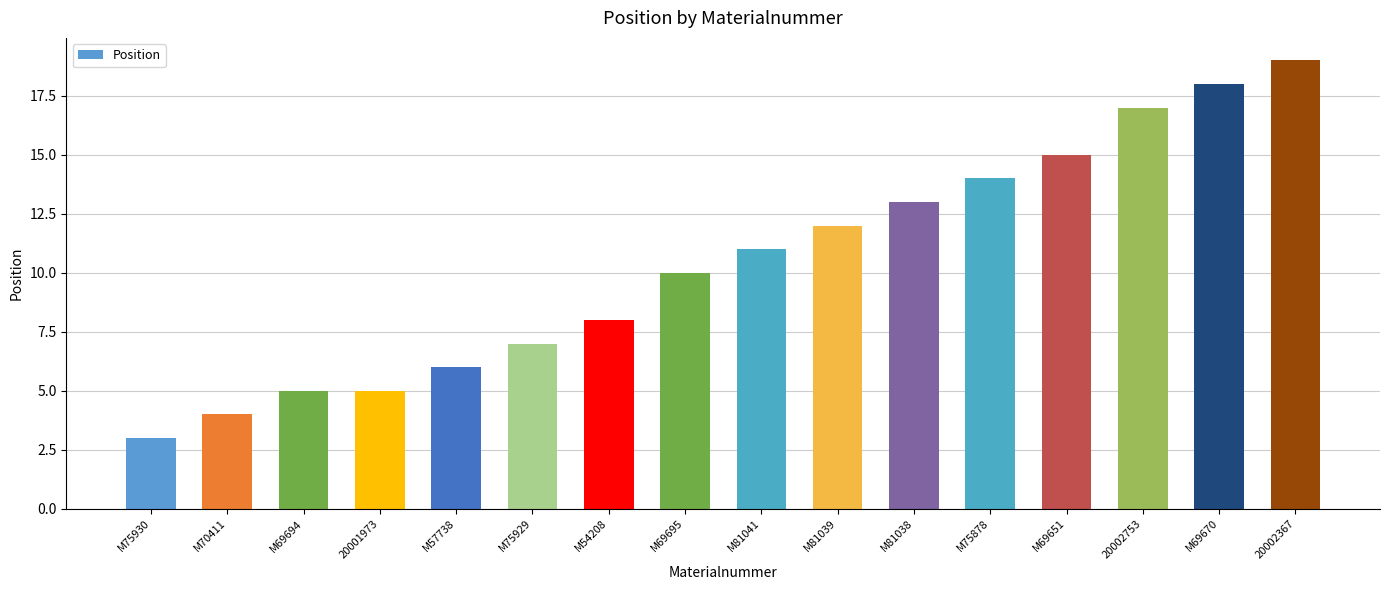

What is the minimum value shown in the chart?

3